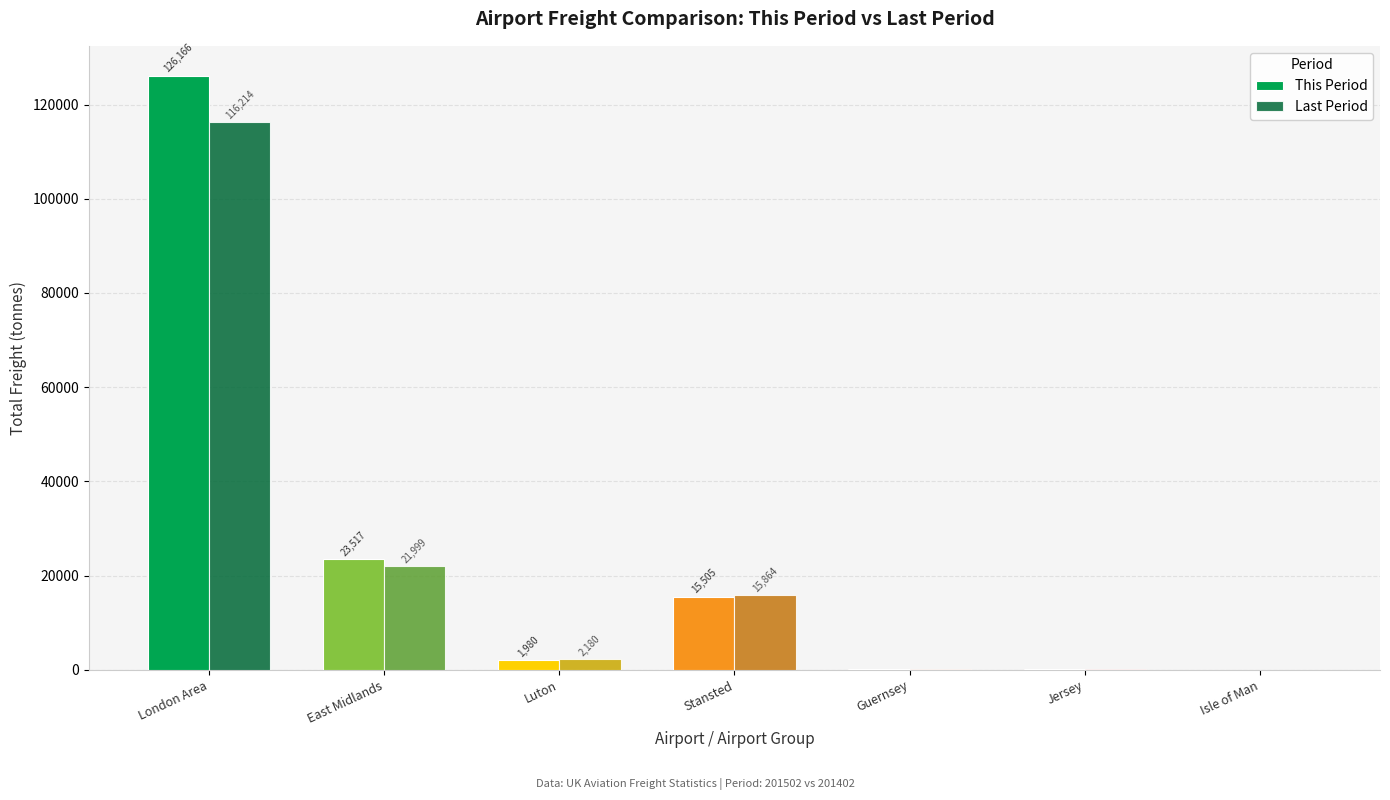

How many groups of bars are there?

7